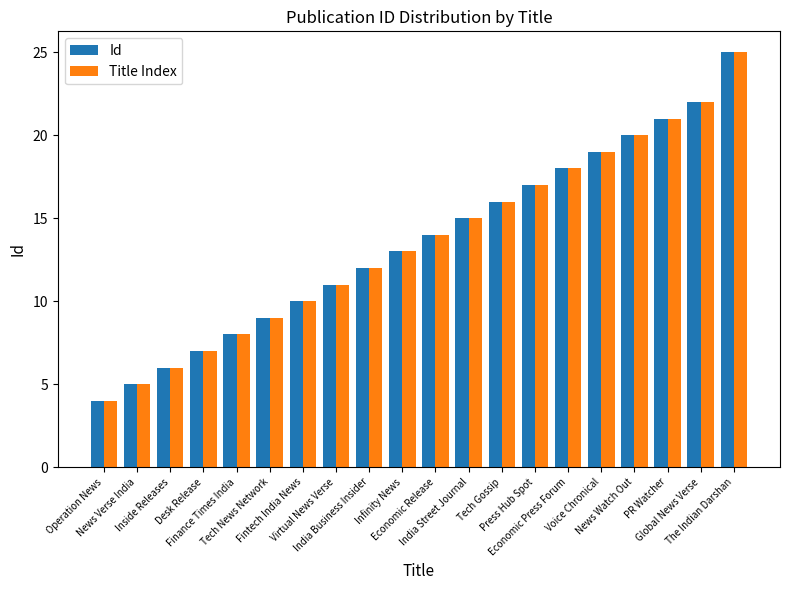

True or false: Title Index has a value of 7 at Desk Release.

True